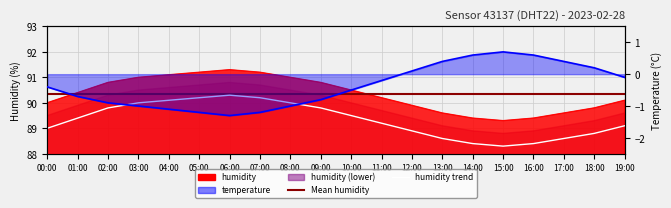

Is the value of humidity at 17:00 greater than the value of temperature at 06:00?

Yes